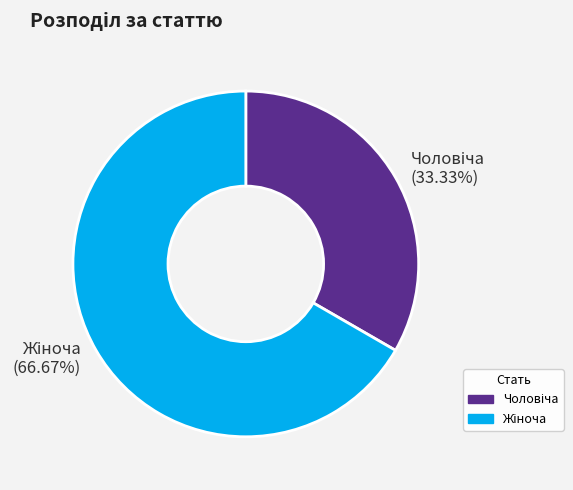

Does any single category account for the majority?

Yes